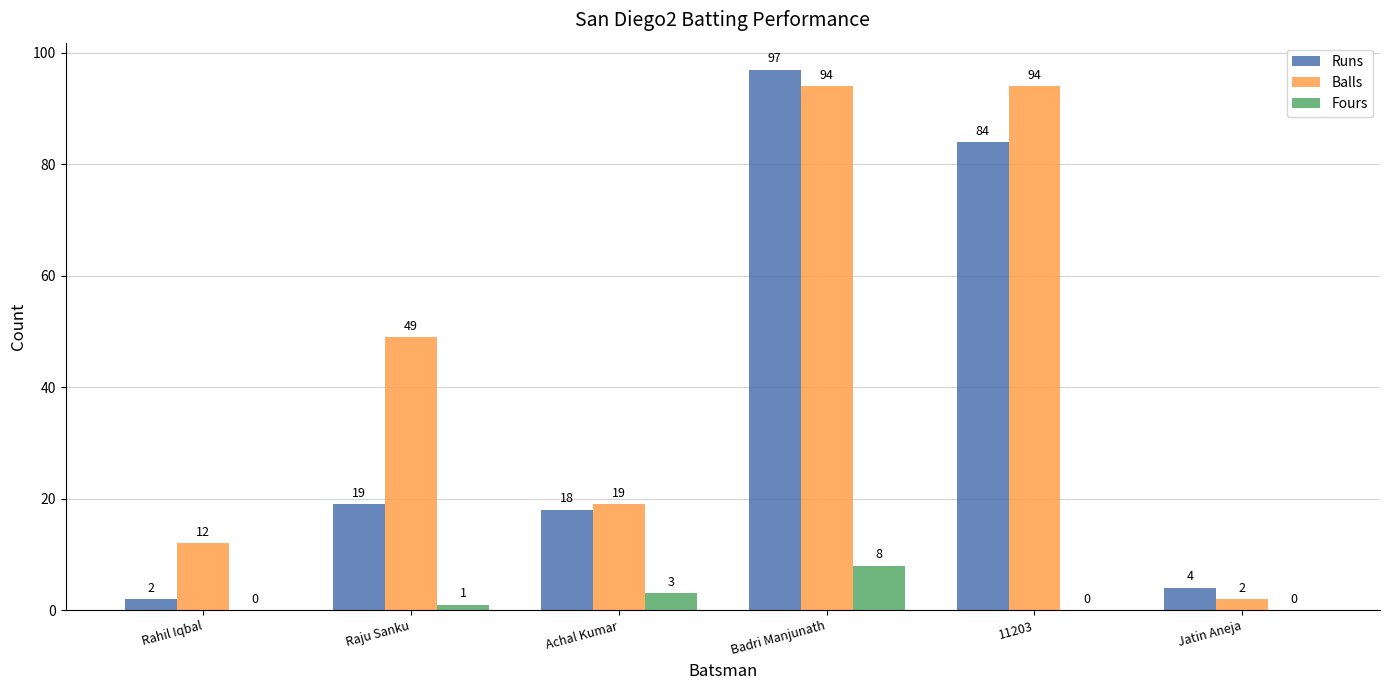

What is the spread (max minus min) of values at Raju Sanku?

48